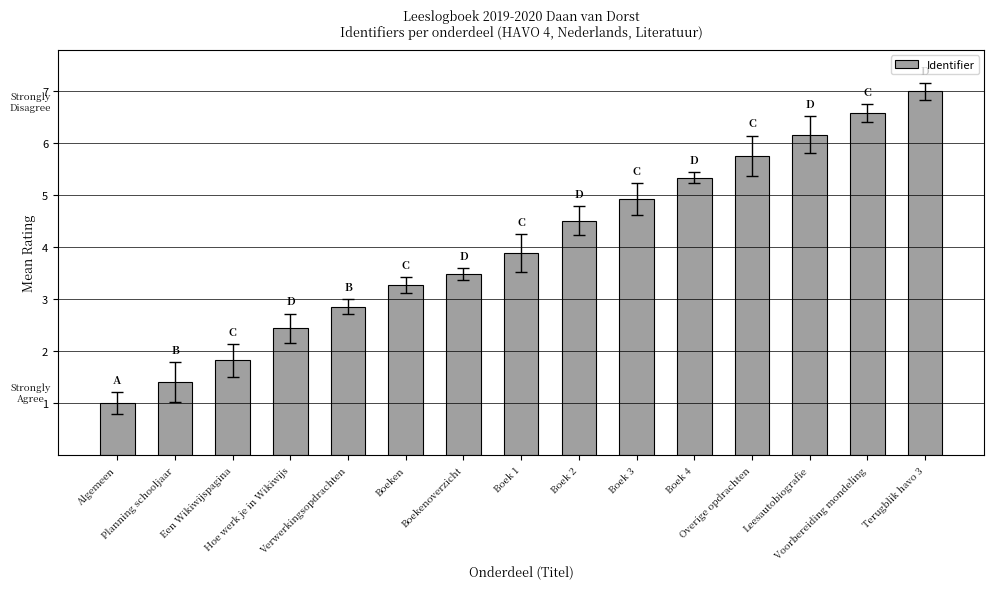

Rank the categories by value from lowest to highest.

Algemeen, Planning schooljaar, Een Wikiwijspagina, Hoe werk je in Wikiwijs, Verwerkingsopdrachten, Boeken, Boekenoverzicht, Boek 1, Boek 2, Boek 3, Boek 4, Overige opdrachten, Leesautobiografie, Voorbereiding mondeling, Terugblik havo 3